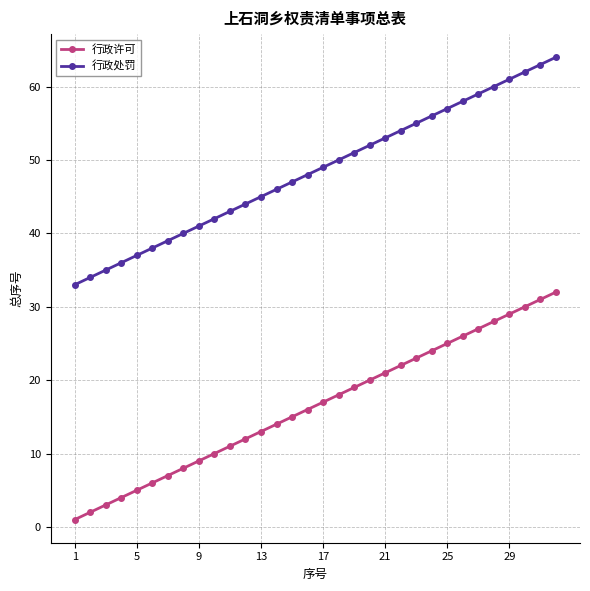

How many categories are shown in the chart?

32